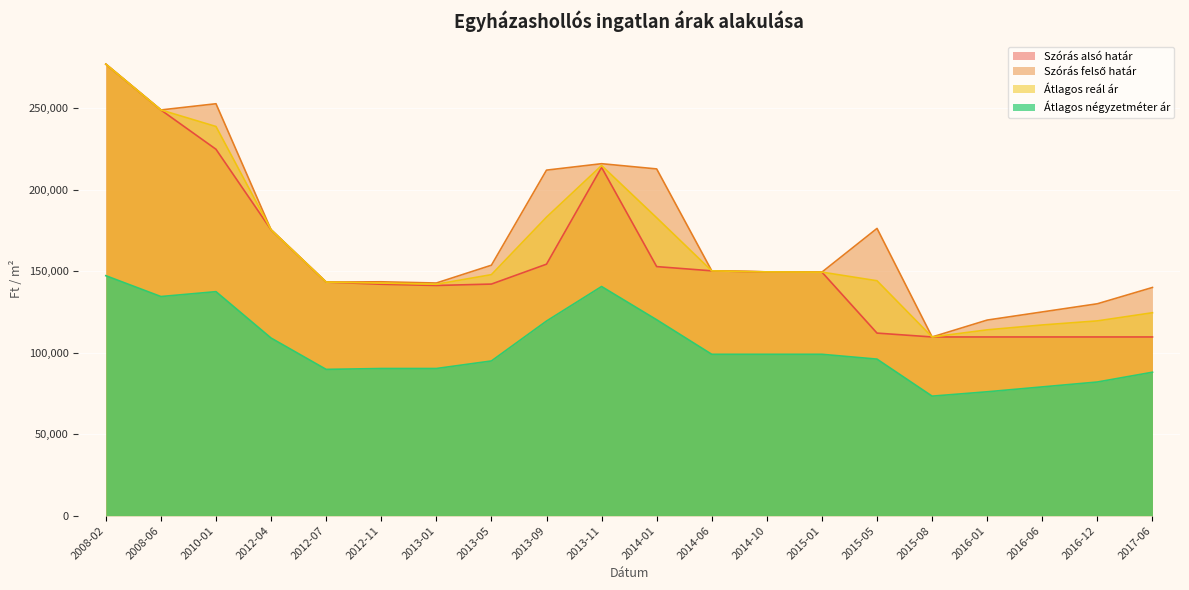

How many distinct data groups are displayed?

4